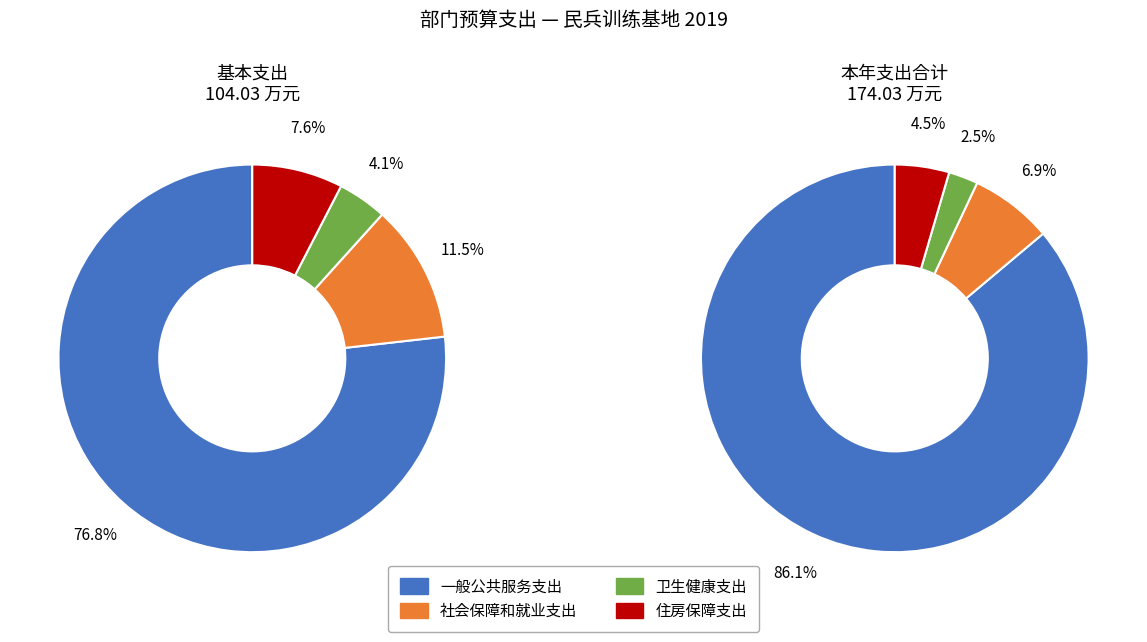

To the nearest percent, what is the difference between the 卫生健康支出 and 一般公共服务支出 slice percentages?

84%